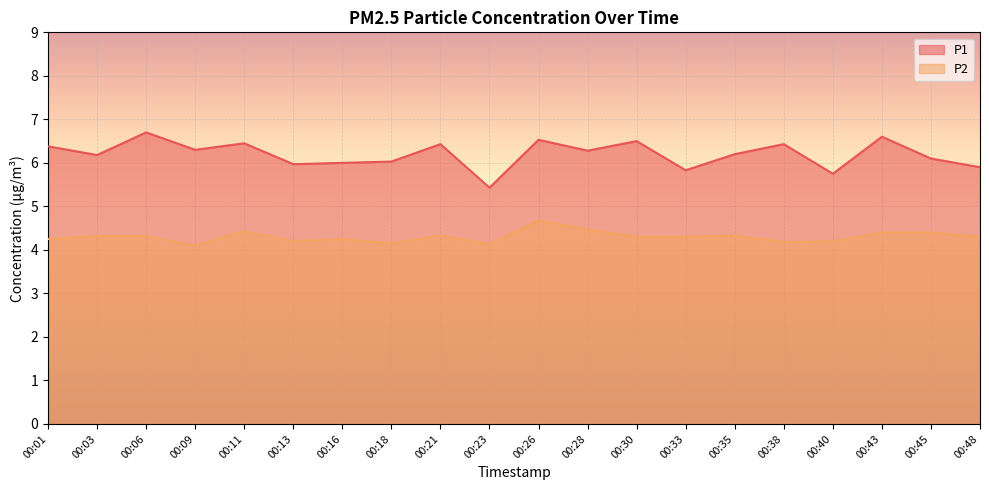

At 00:30, list the series in order from smallest to largest.

P2, P1